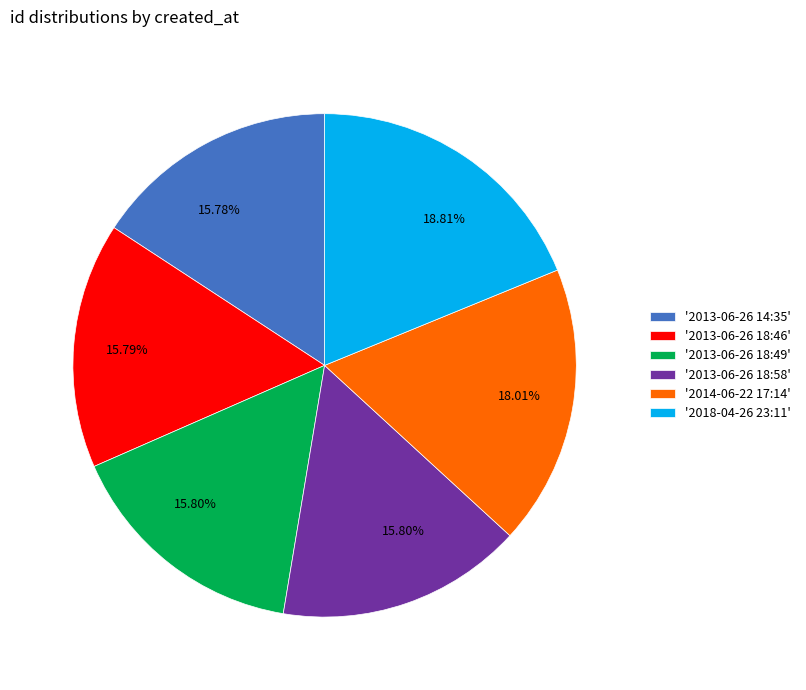

Approximately how many times larger is the value at '2013-06-26 18:46' compared to '2013-06-26 18:58'?

1.0